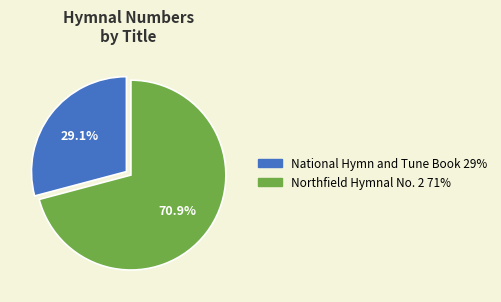

Which slice is the smallest?

National Hymn and Tune Book